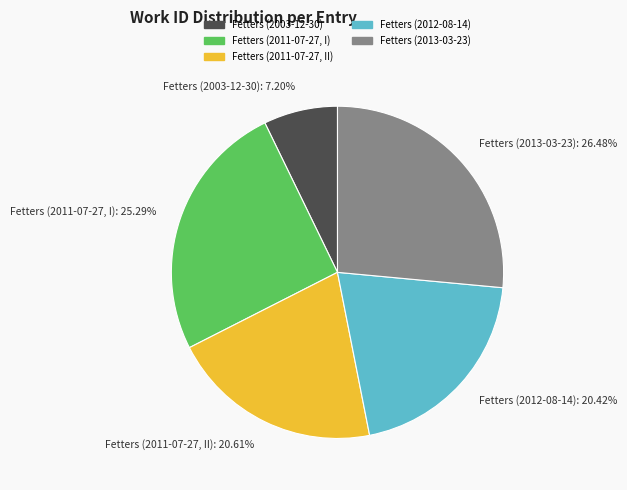

How many slices are in this pie chart?

5